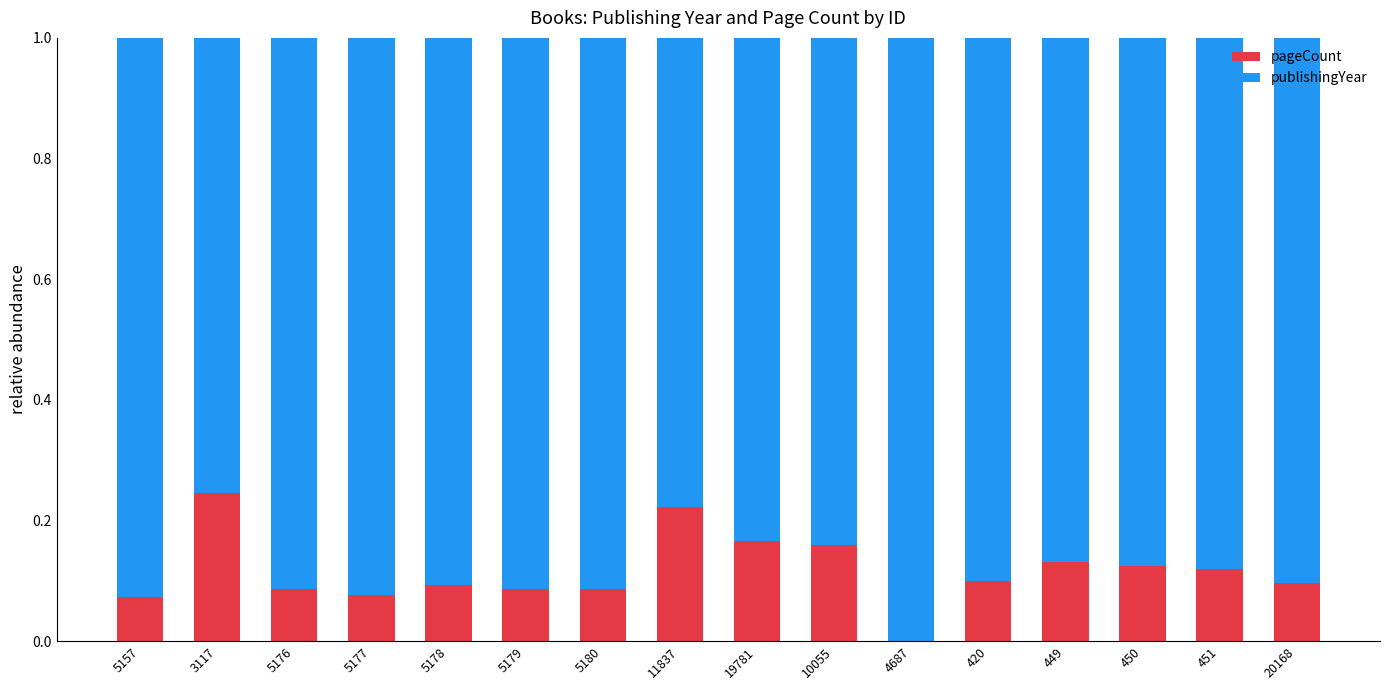

Are the bars grouped side by side (vs. stacked)?

No